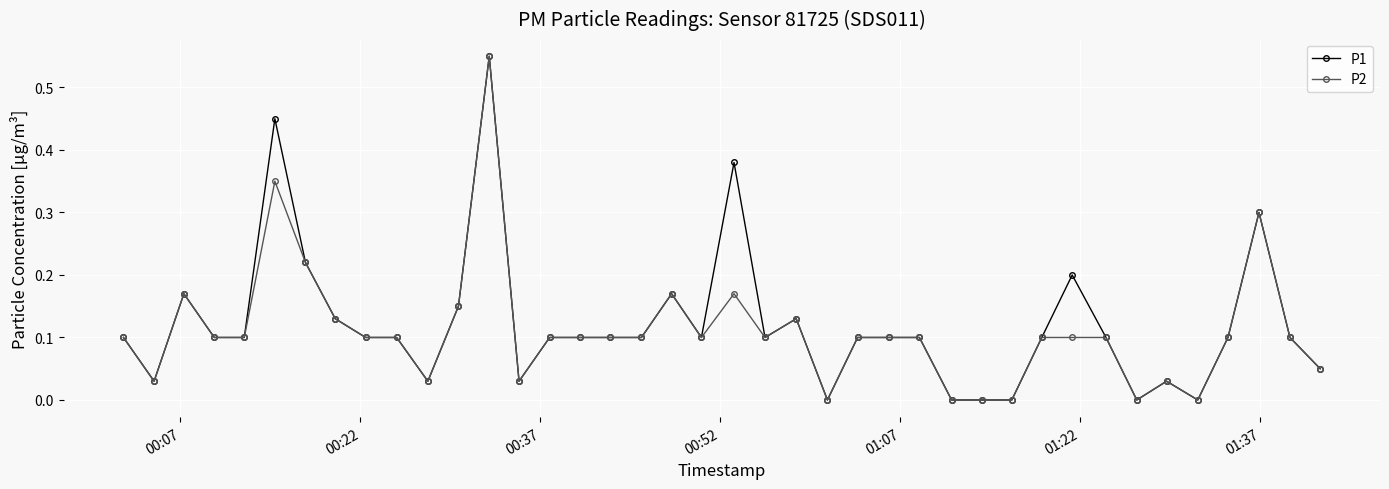

True or false: P1 has more than 0 points higher than both neighbors.

True